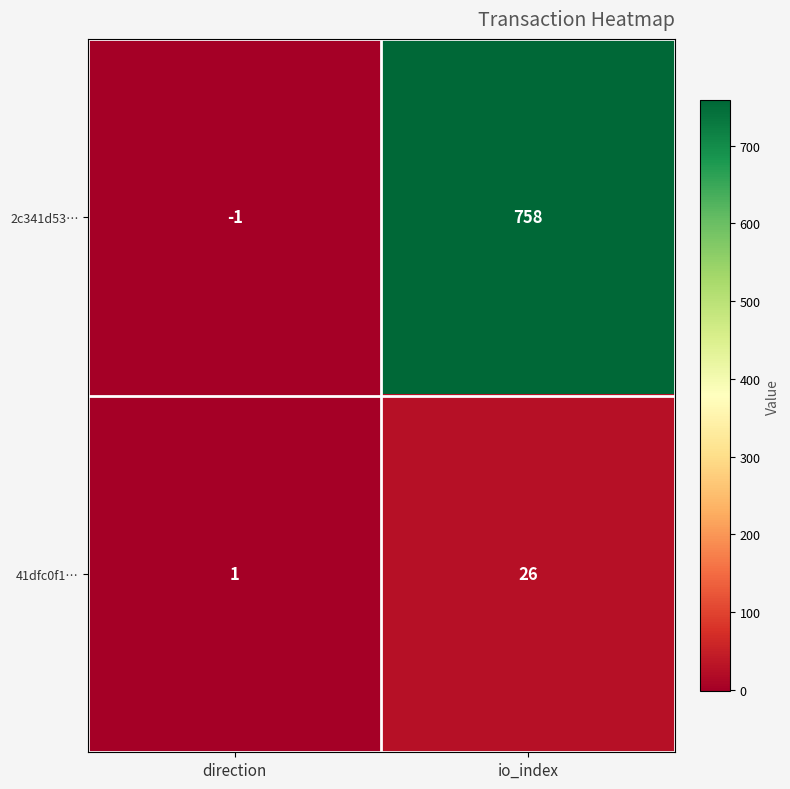

Where is 41dfc0f1… nearest to the value 13?

direction